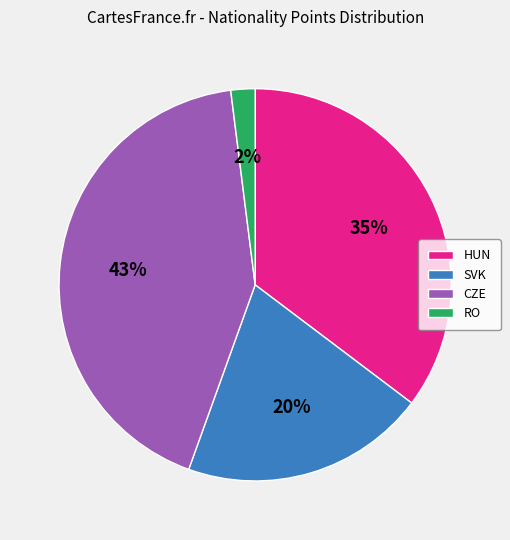

The SVK slice represents 20% of the pie. True or false?

True